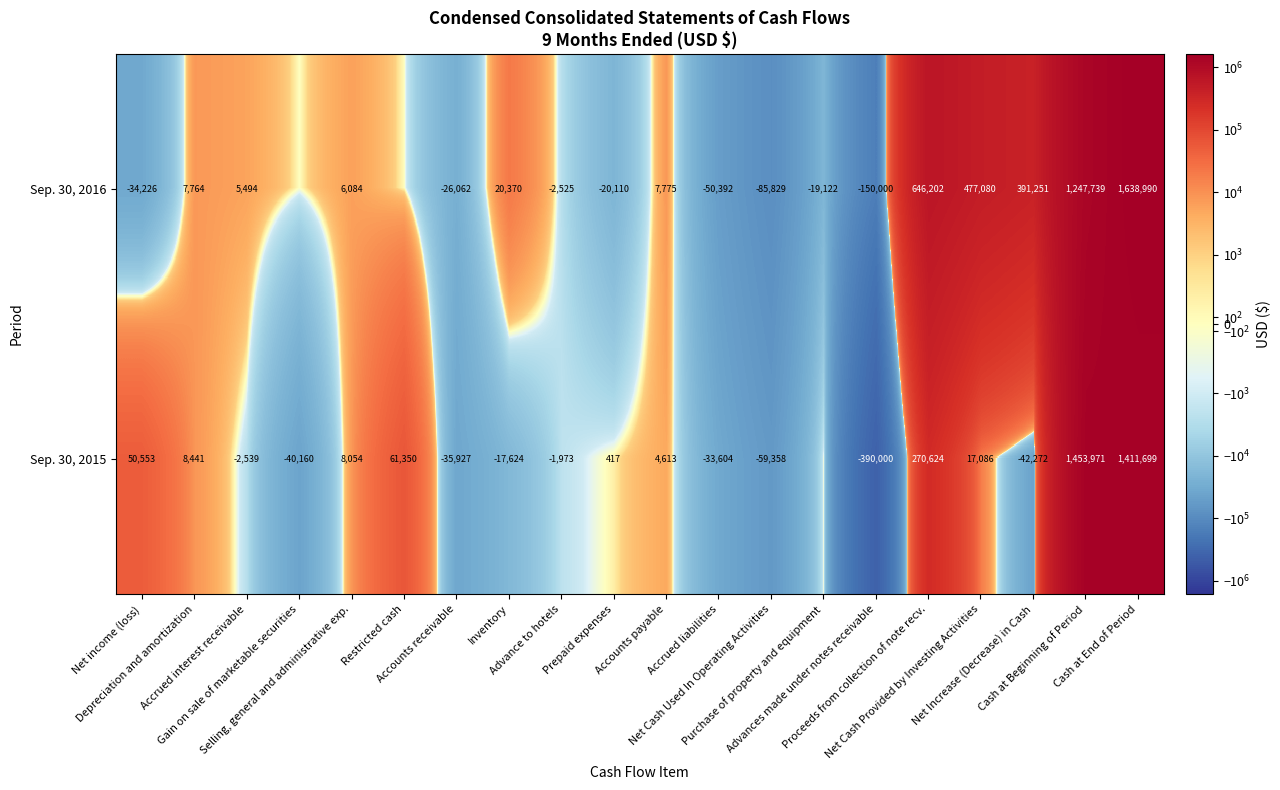

How many data points in Sep. 30, 2015 are above 417?

9